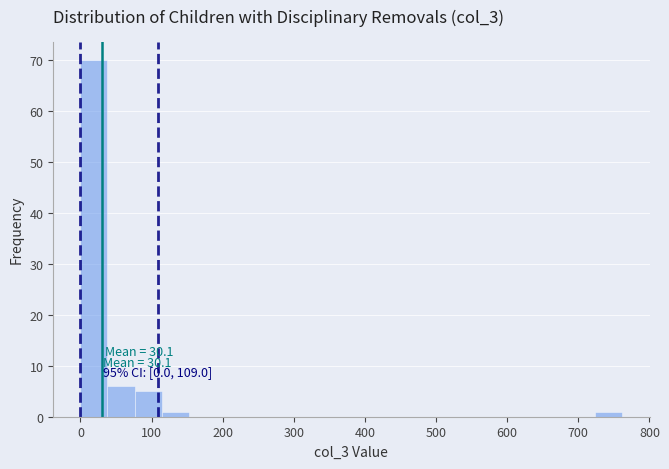

Read against the x-axis, roughly where is the centre of the tallest bar?

20